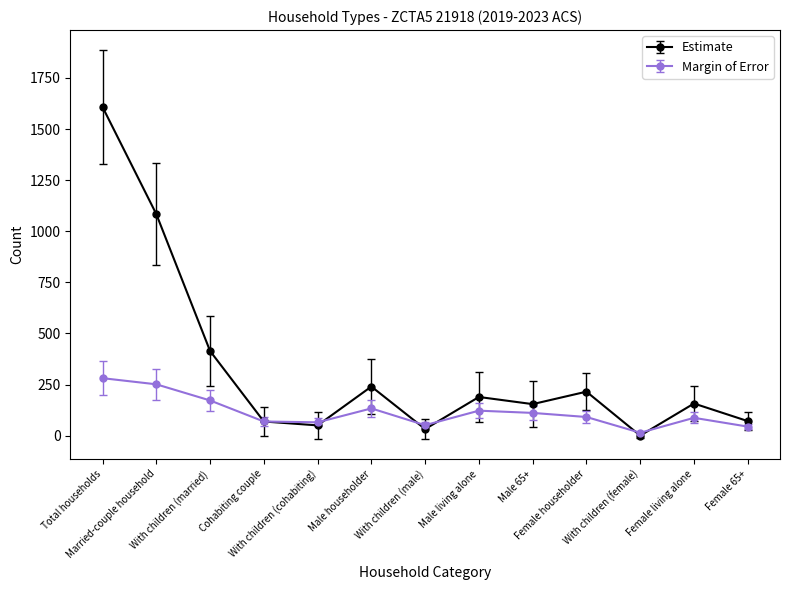

What is the sum of the Estimate values at With children (female) and With children (cohabiting)?

50